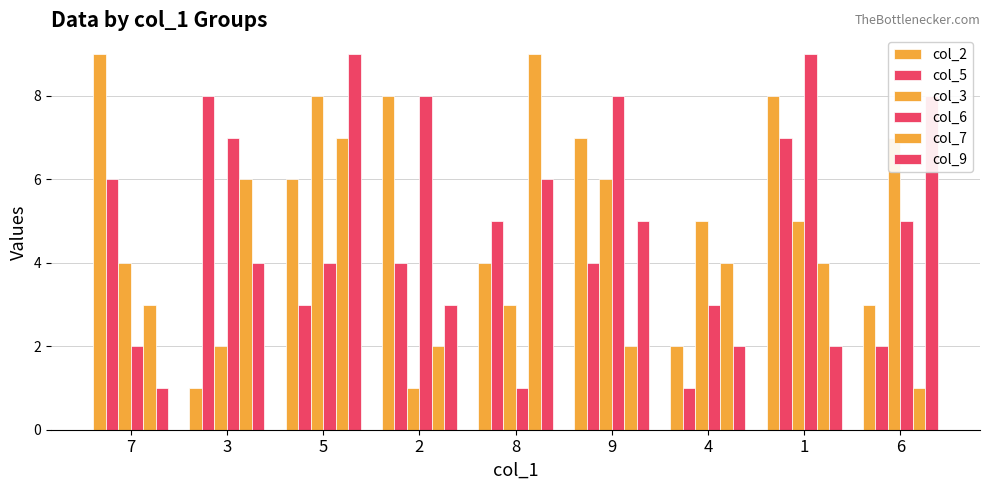

How many data points in col_7 are less than 4?

4